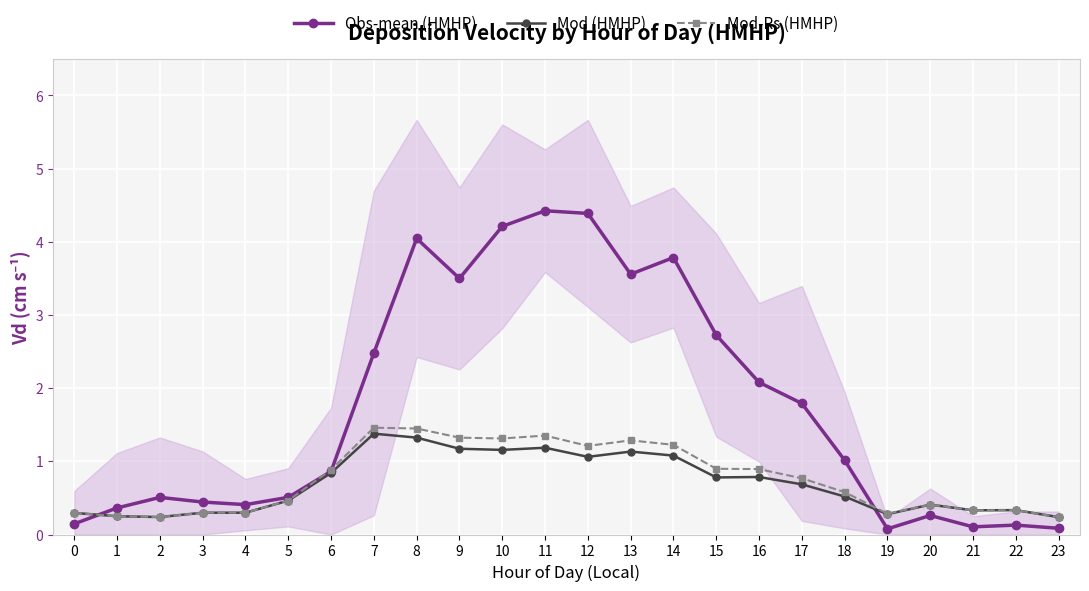

How many lines are shown in the chart?

3